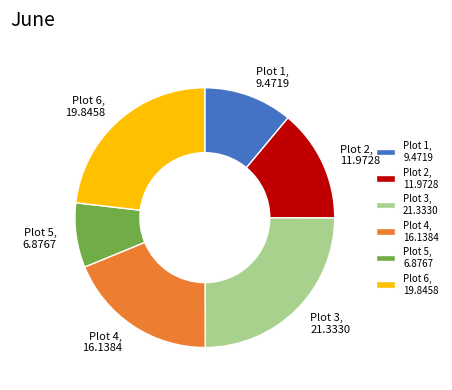

True or false: Plot 5, 6.8767 accounts for 21% of the total.

False